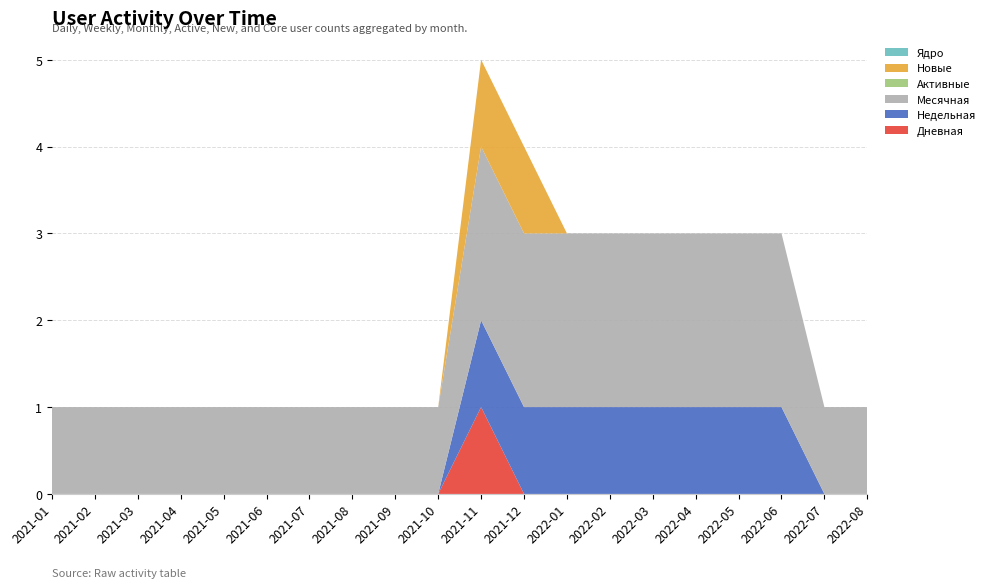

Reading left to right, what are all the values shown in this chart?

Дневная: 2021-01=0	2021-02=0	2021-03=0	2021-04=0	2021-05=0	2021-06=0	2021-07=0	2021-08=0	2021-09=0	2021-10=0	2021-11=1	2021-12=0	2022-01=0	2022-02=0	2022-03=0	2022-04=0	2022-05=0	2022-06=0	2022-07=0	2022-08=0
Недельная: 2021-01=0	2021-02=0	2021-03=0	2021-04=0	2021-05=0	2021-06=0	2021-07=0	2021-08=0	2021-09=0	2021-10=0	2021-11=1	2021-12=1	2022-01=1	2022-02=1	2022-03=1	2022-04=1	2022-05=1	2022-06=1	2022-07=0	2022-08=0
Месячная: 2021-01=1	2021-02=1	2021-03=1	2021-04=1	2021-05=1	2021-06=1	2021-07=1	2021-08=1	2021-09=1	2021-10=1	2021-11=2	2021-12=2	2022-01=2	2022-02=2	2022-03=2	2022-04=2	2022-05=2	2022-06=2	2022-07=1	2022-08=1
Активные: 2021-01=0	2021-02=0	2021-03=0	2021-04=0	2021-05=0	2021-06=0	2021-07=0	2021-08=0	2021-09=0	2021-10=0	2021-11=0	2021-12=0	2022-01=0	2022-02=0	2022-03=0	2022-04=0	2022-05=0	2022-06=0	2022-07=0	2022-08=0
Новые: 2021-01=0	2021-02=0	2021-03=0	2021-04=0	2021-05=0	2021-06=0	2021-07=0	2021-08=0	2021-09=0	2021-10=0	2021-11=1	2021-12=1	2022-01=0	2022-02=0	2022-03=0	2022-04=0	2022-05=0	2022-06=0	2022-07=0	2022-08=0
Ядро: 2021-01=0	2021-02=0	2021-03=0	2021-04=0	2021-05=0	2021-06=0	2021-07=0	2021-08=0	2021-09=0	2021-10=0	2021-11=0	2021-12=0	2022-01=0	2022-02=0	2022-03=0	2022-04=0	2022-05=0	2022-06=0	2022-07=0	2022-08=0